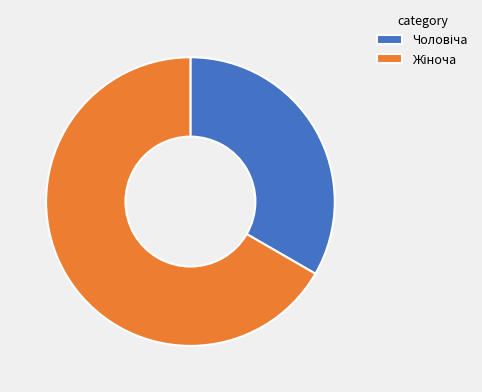

Does any single category account for the majority?

Yes